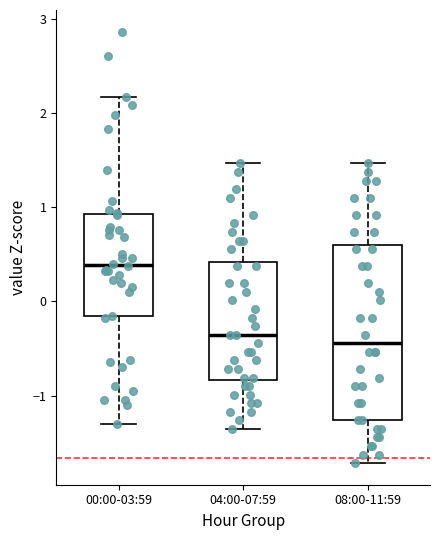

Which box is the tallest, from its lower edge to its upper edge?

08:00-11:59